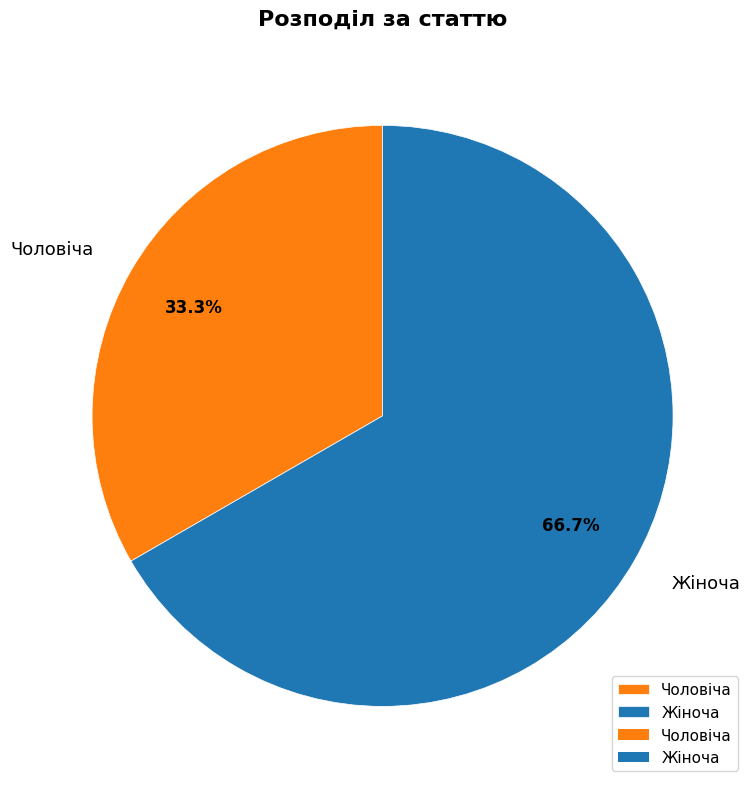

To the nearest percent, what is the difference between the Жіноча and Чоловіча slice percentages?

33%